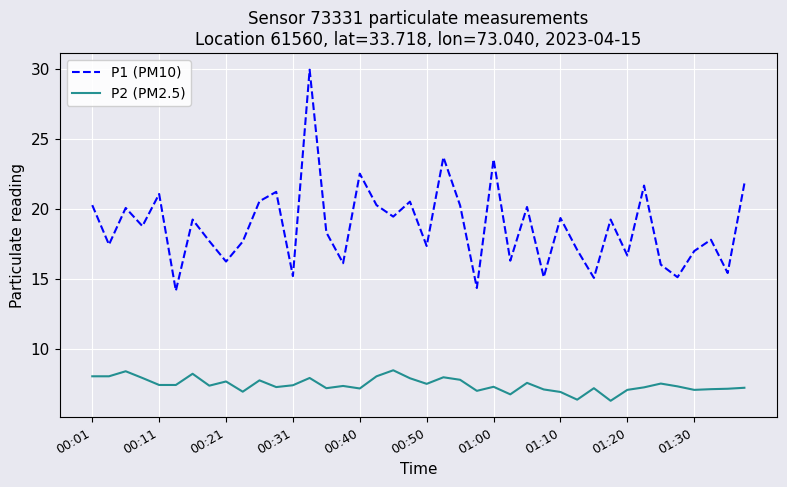

True or false: P2 (PM2.5) and P1 (PM10) intersect in this chart.

False